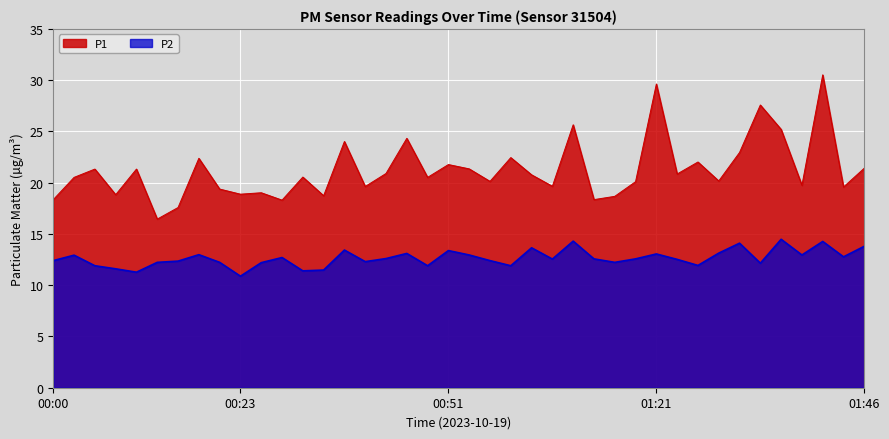

At which label is P2 closest to 12?

01:26